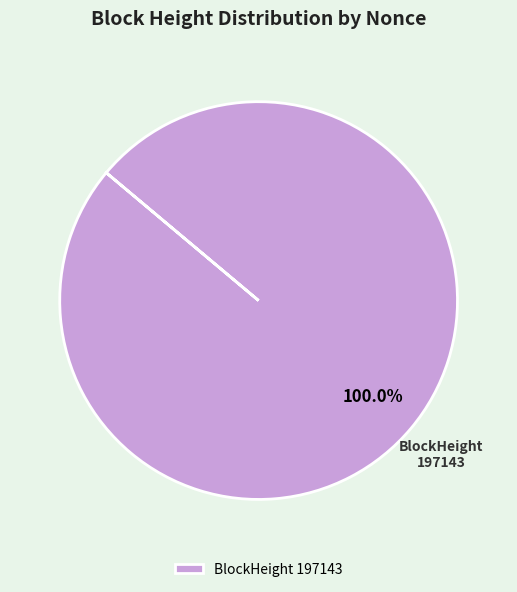

Is there a majority slice in this chart?

Yes